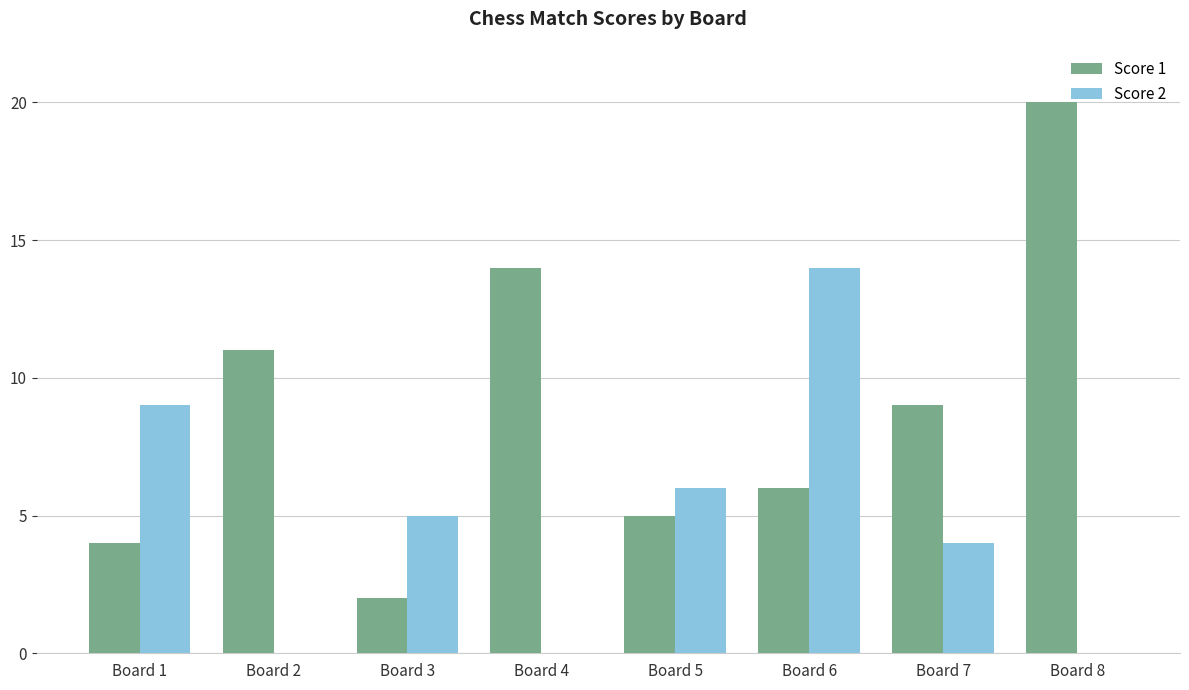

What is the highest value of the Score 1 series?

20